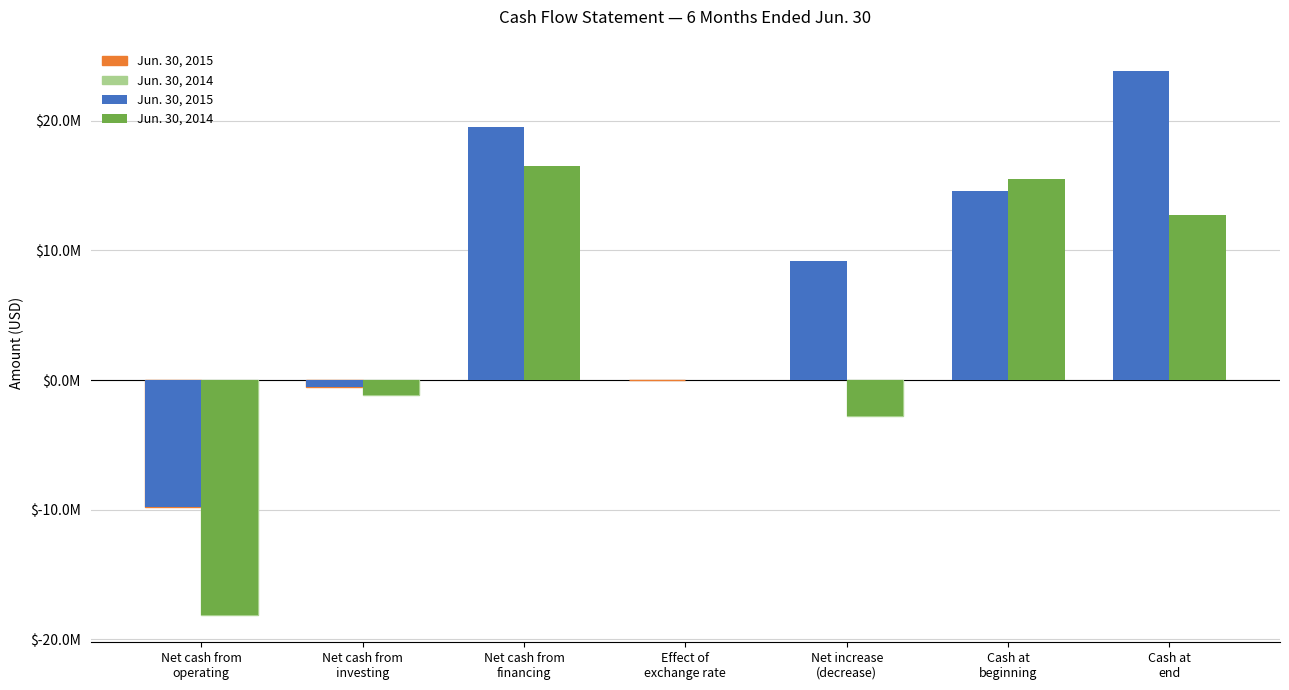

At how many categories does at least one series exceed 5479215?

4